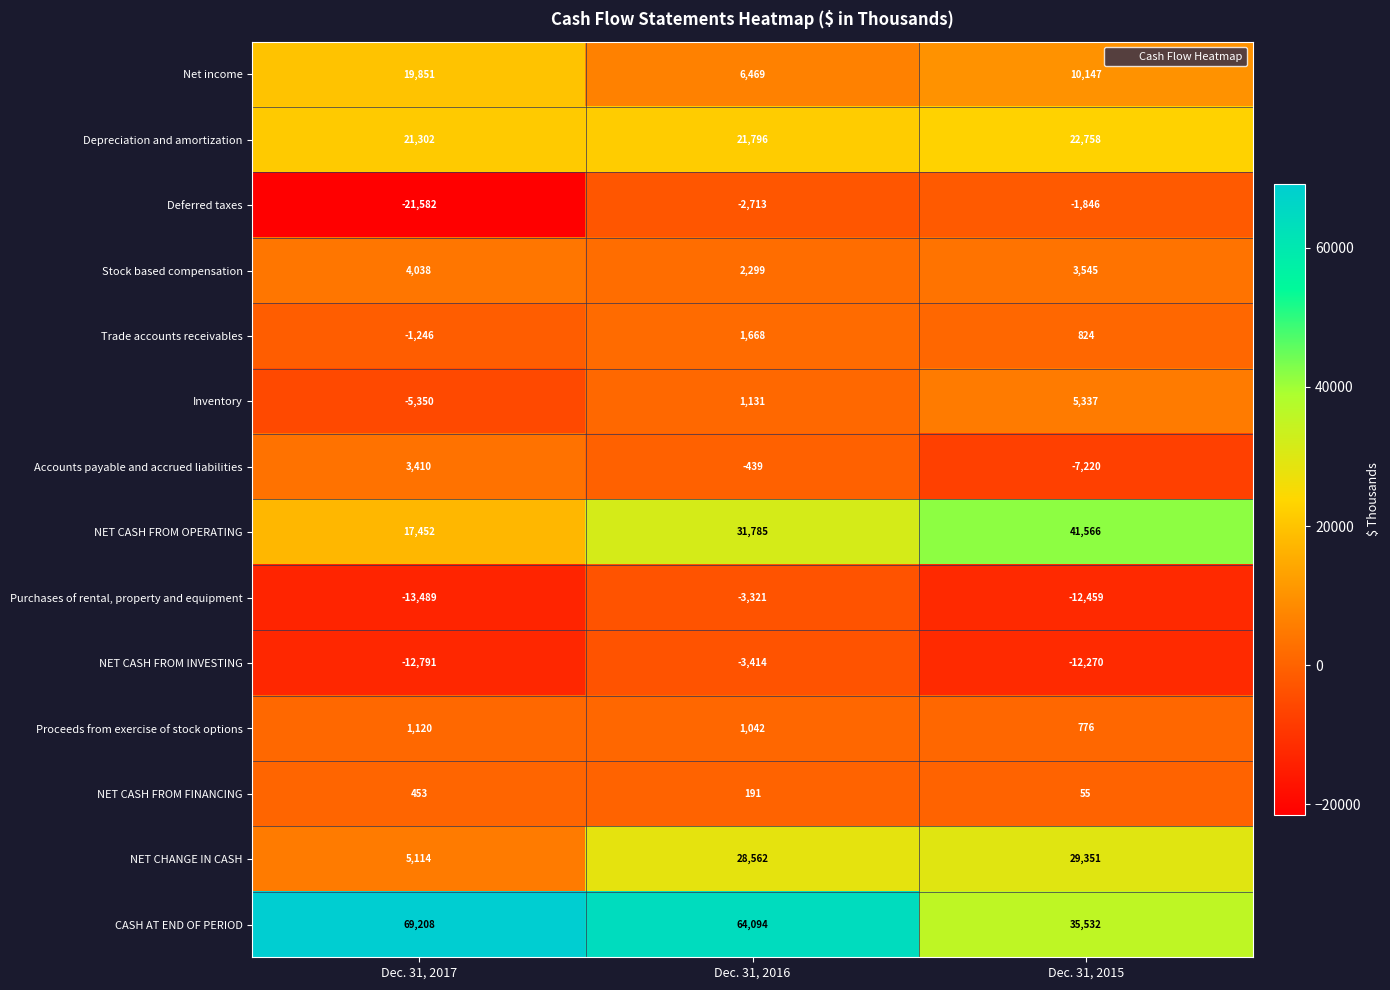

What is the total value across all series at Dec. 31, 2015?

116096